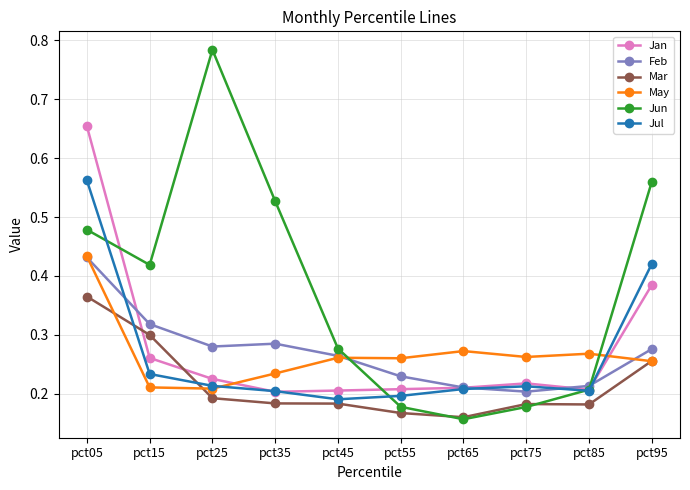

Between pct25 and pct55, which series saw the biggest shift?

Jun